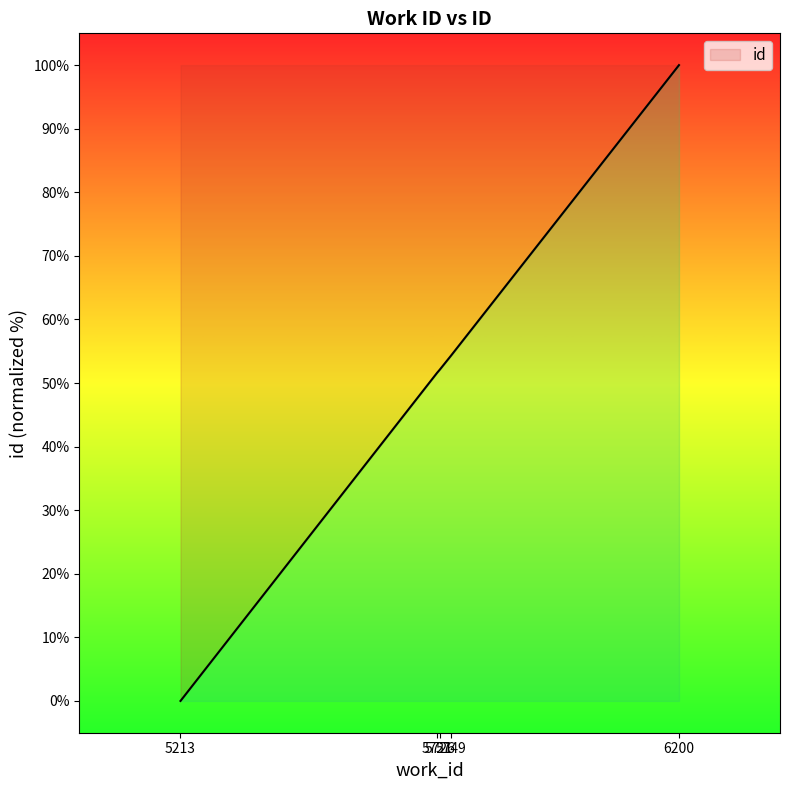

Does the chart display data point markers on the line(s)?

No